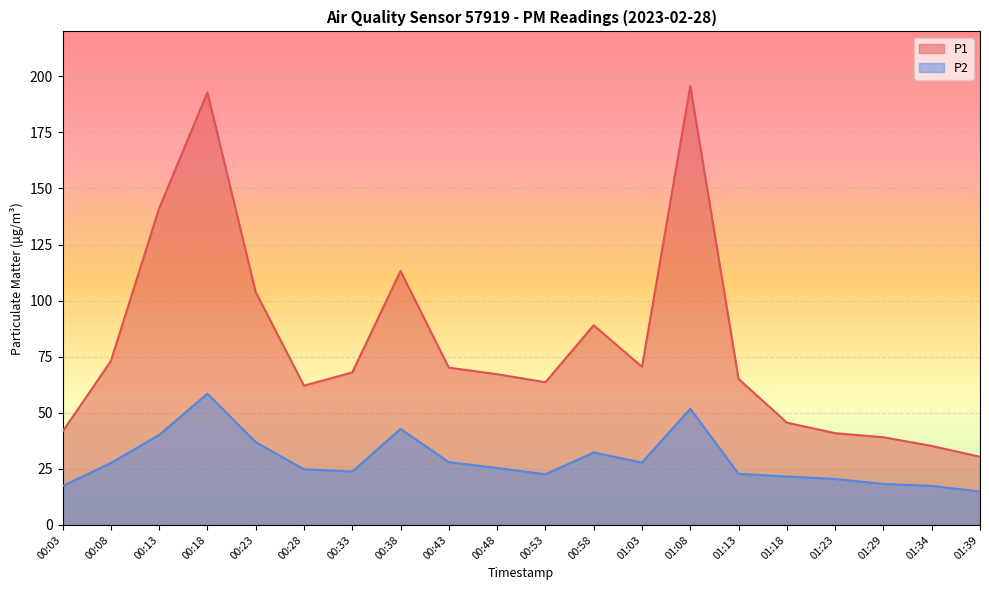

What position from the right is 00:28?

15